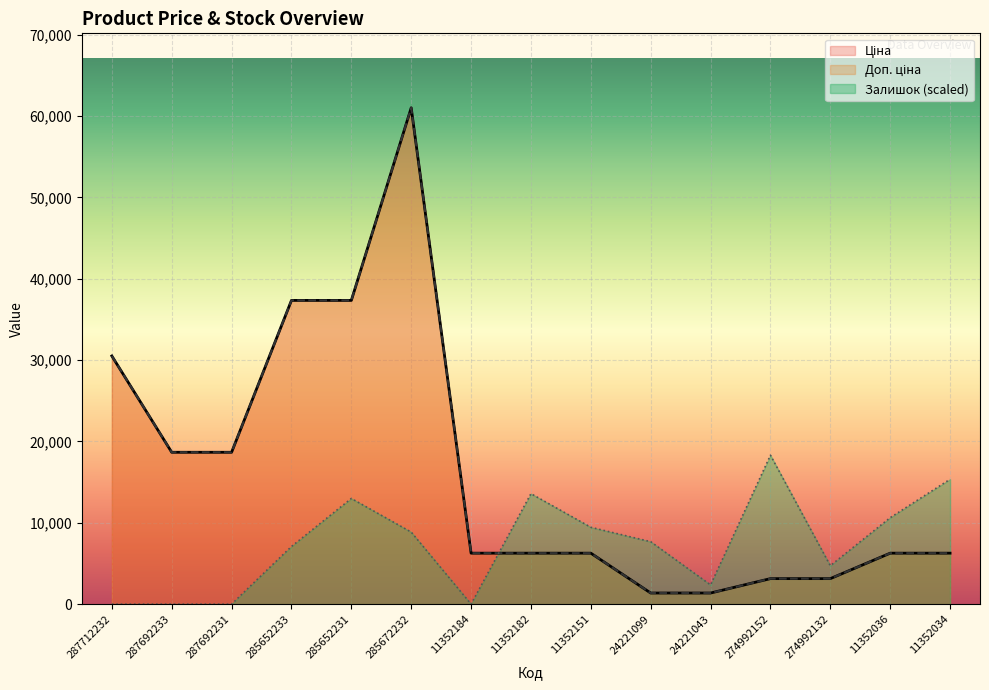

In Доп. ціна, how many points are higher than both neighbors (excluding endpoints)?

1